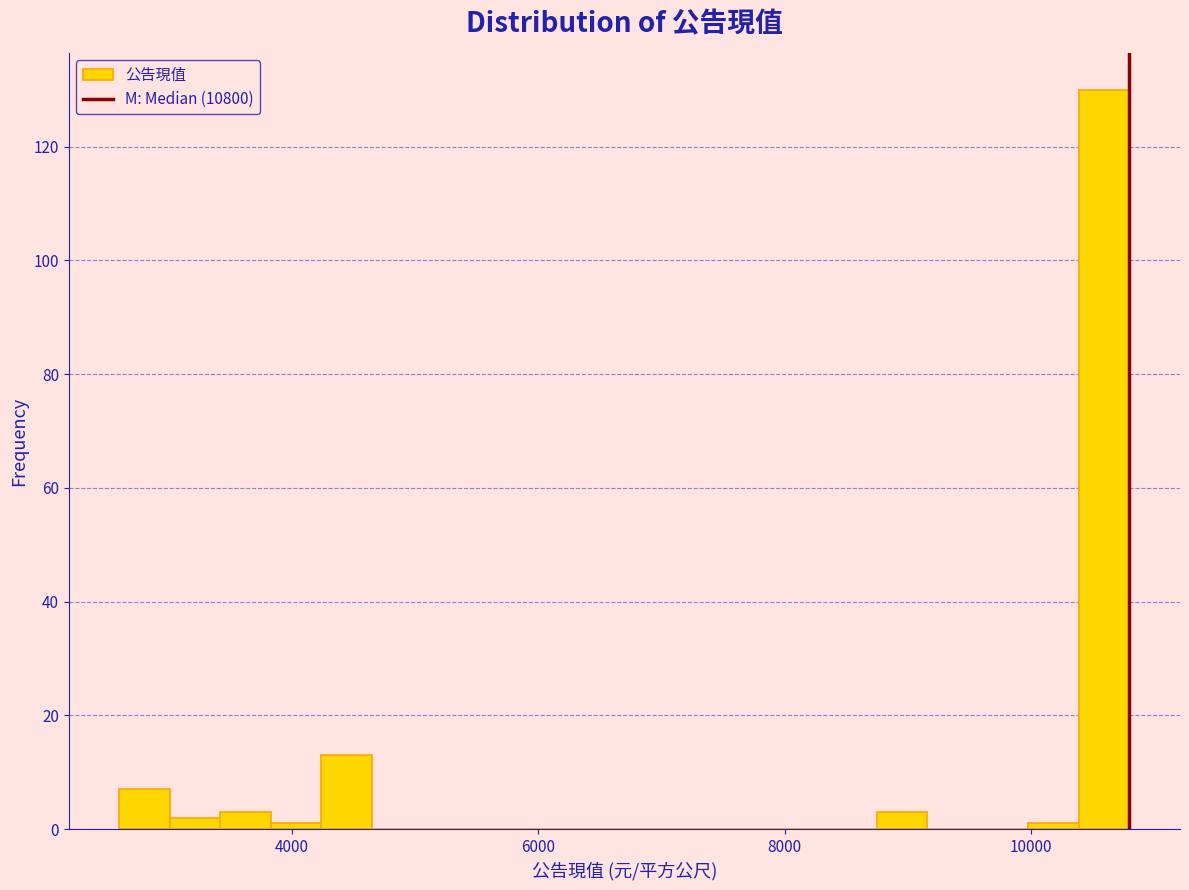

Around what value on the x-axis is the tallest bar? Give the approximate position of its centre, as read against the axis.

10600